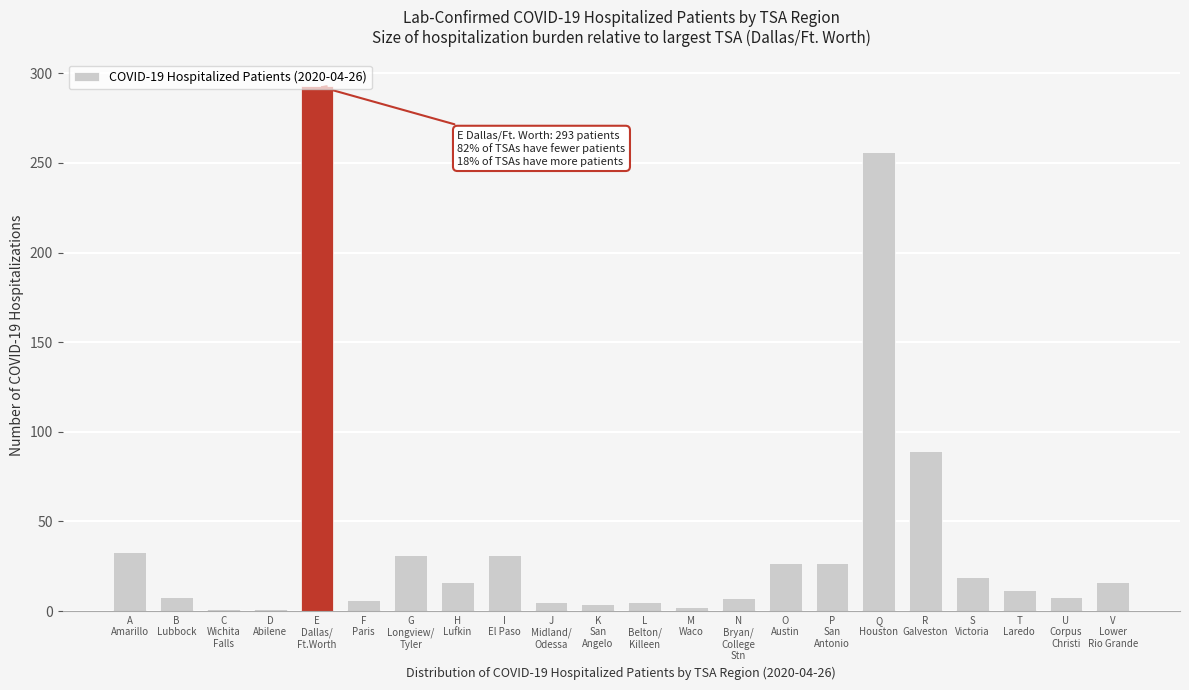

What is the difference between the maximum and minimum values?

292